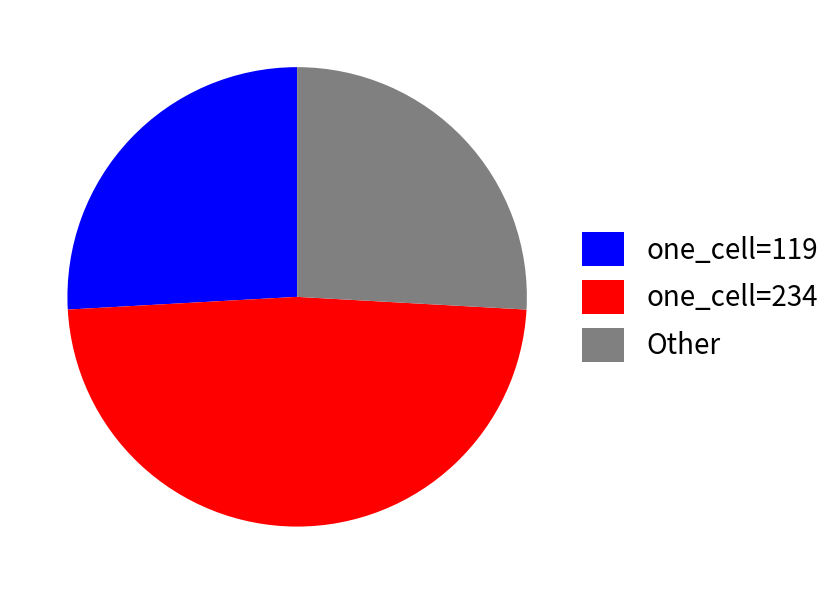

Which category has the biggest portion of the pie?

one_cell=234